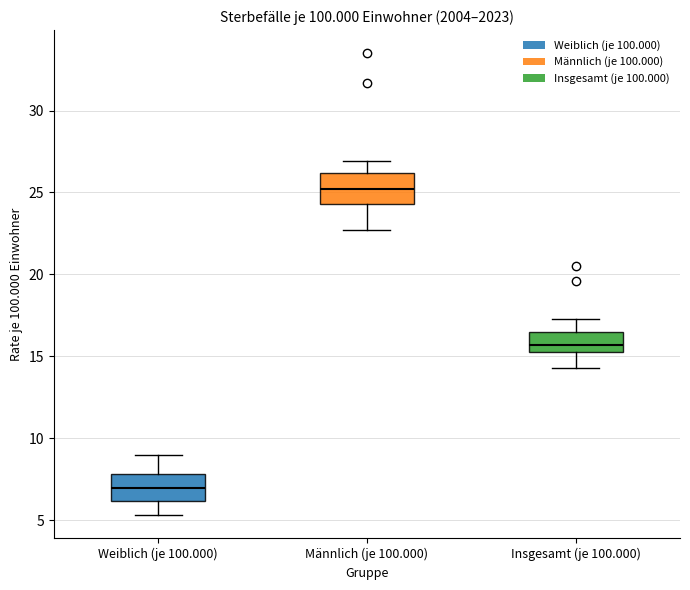

Reading left to right, transcribe this box plot: for each box, give where its median line is, the range the box spans, and where its two whiskers end, as read against the y-axis. The values are not printed on the chart, so give them approximately, as read against the axis.

Weiblich (je 100.000): median 7.0, box 6.0 to 8.0, whiskers 5.5 to 9.0
Männlich (je 100.000): median 25.0, box 24.5 to 26.0, whiskers 22.5 to 27.0
Insgesamt (je 100.000): median 15.5 (just above the box's lower edge), box 15.5 to 16.5, whiskers 14.5 to 17.5